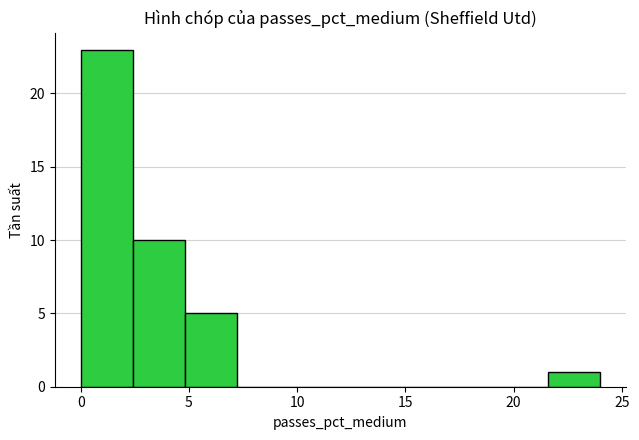

How tall is the bar that spans 0.0 to 2.4 on the x-axis? Neither the bar edges nor the heights are printed on the chart, so give them approximately, as read against the axes.

23